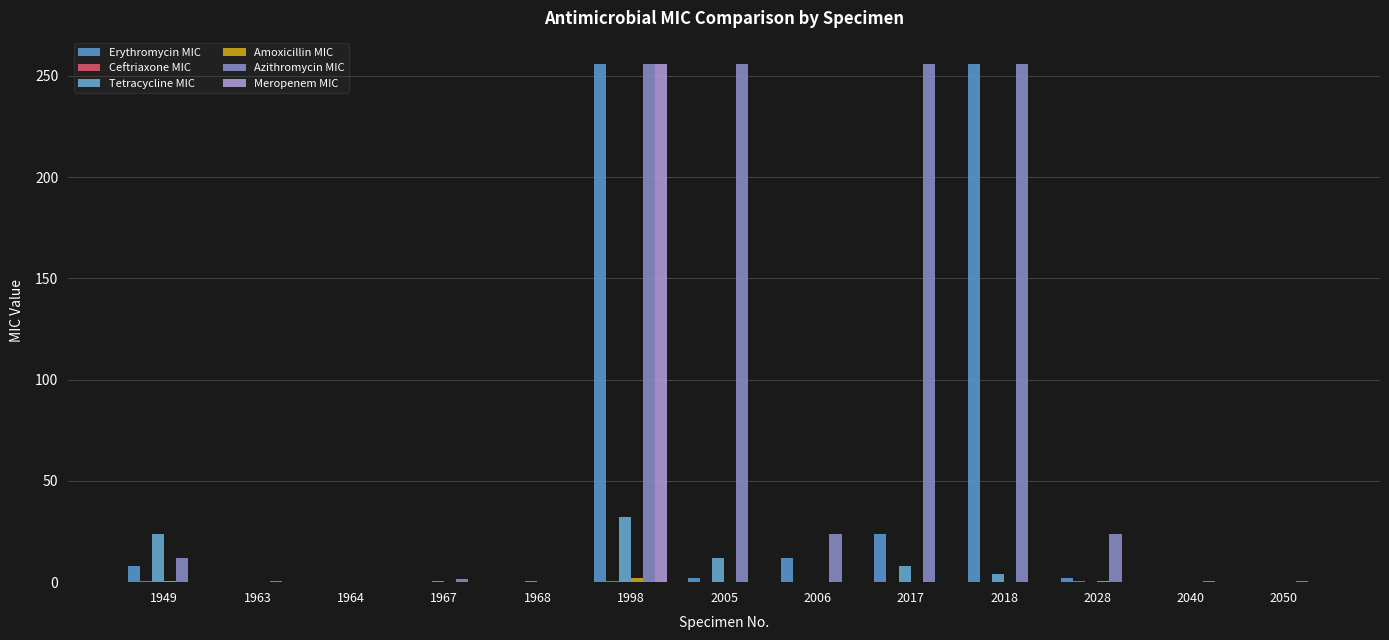

Reading left to right, transcribe all the data shown in this chart.

Erythromycin MIC: 8.0	0.1	0.0	0.2	0.0	256.0	2.0	12.0	24.0	256.0	2.0	0.0	0.0
Ceftriaxone MIC: 0.5	0.0	0.1	0.1	0.0	0.8	0.0	0.1	0.2	0.1	0.8	0.0	0.1
Tetracycline MIC: 24.0	0.2	0.2	0.5	0.4	32.0	12.0	0.2	8.0	4.0	0.1	0.2	0.1
Amoxicillin MIC: 0.8	0.0	0.0	0.1	0.0	2.0	0.0	0.1	0.1	0.2	0.8	0.0	0.2
Azithromycin MIC: 12.0	0.4	0.2	1.5	0.1	256.0	256.0	24.0	256.0	256.0	24.0	0.4	0.8
Meropenem MIC: 0.2	0.1	0.1	0.0	0.0	256.0	0.2	0.2	0.1	0.1	0.1	0.1	0.0